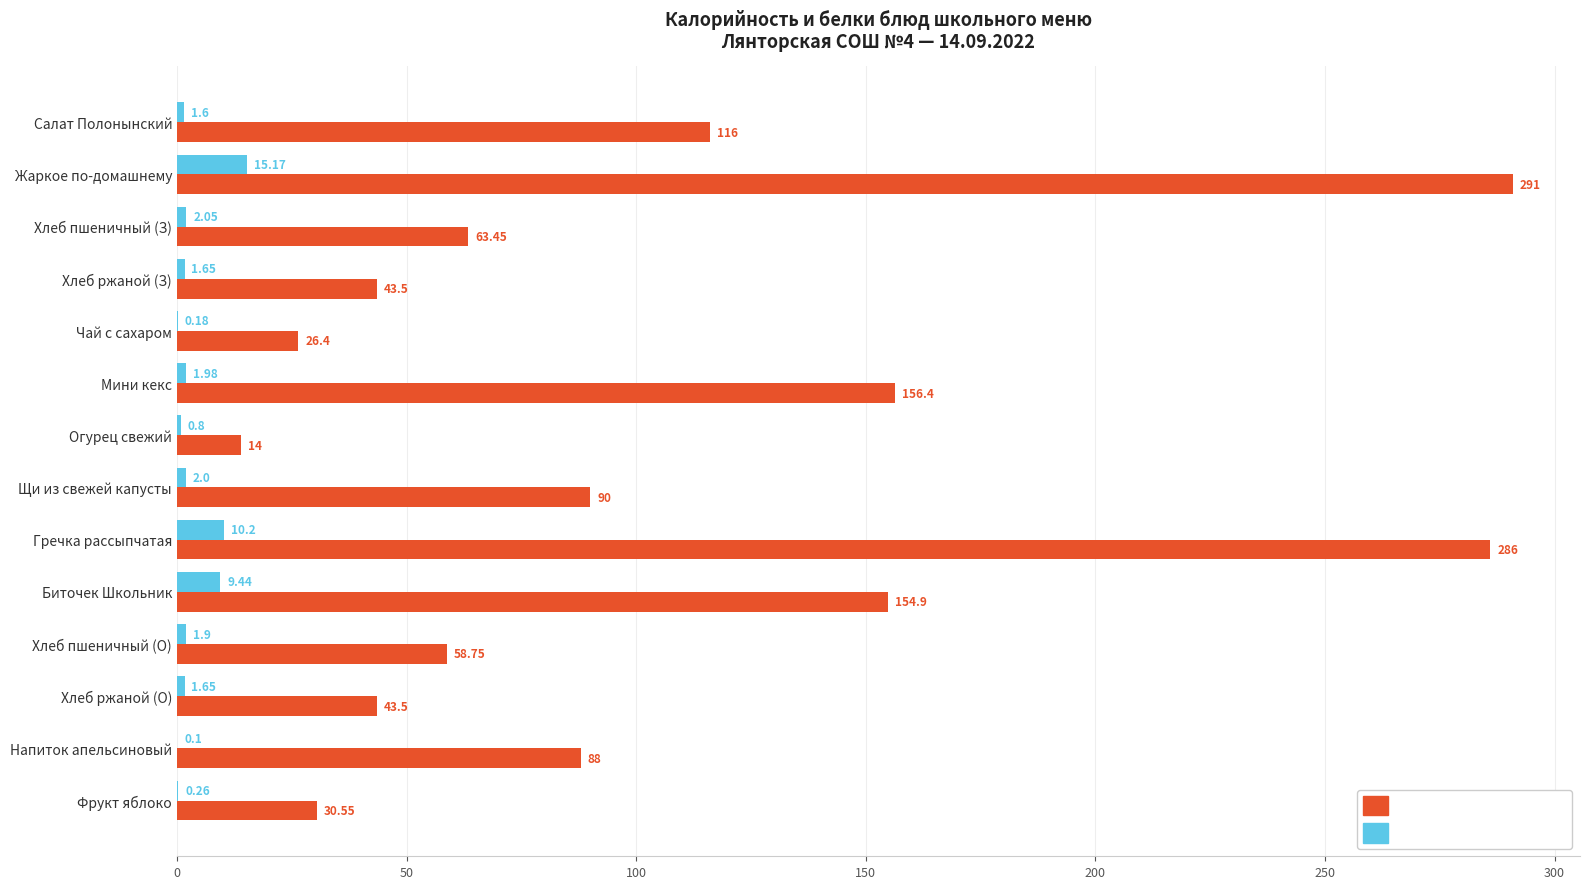

Where is Белки (г) nearest to the value 7?

Биточек Школьник